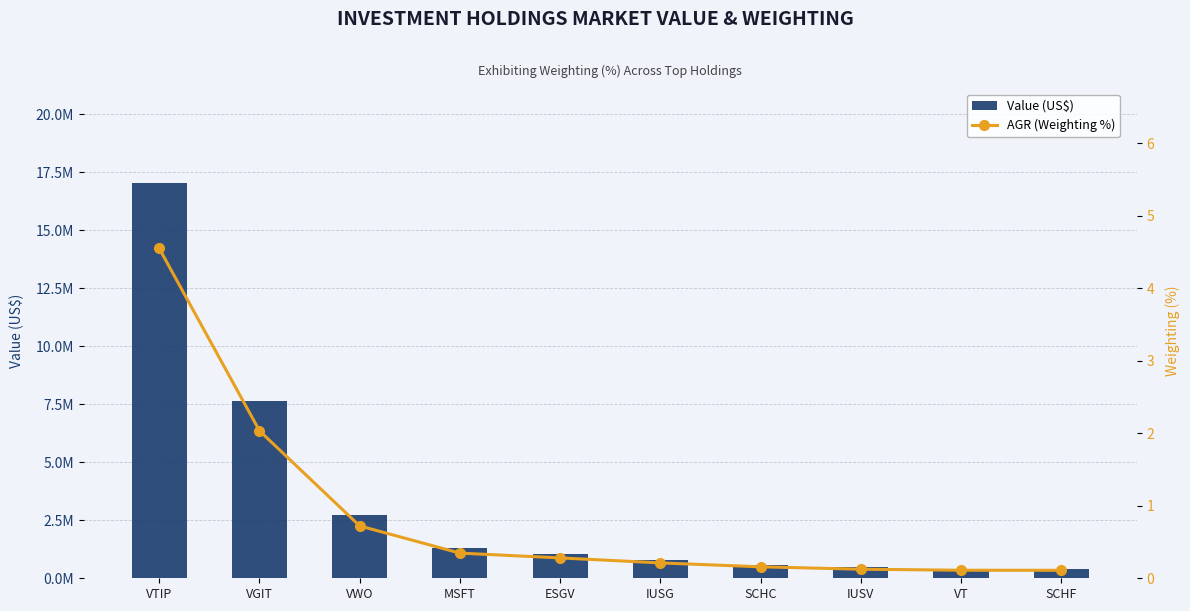

What is the difference between the highest and lowest values at VGIT?

7626998.0